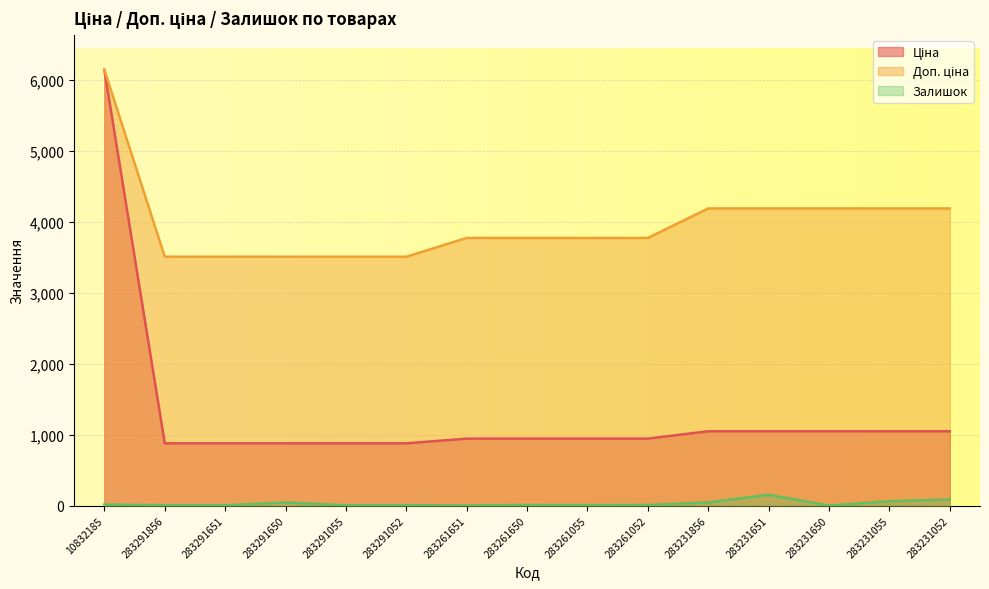

Between 283231856 and 283291651, which is larger?

283231856